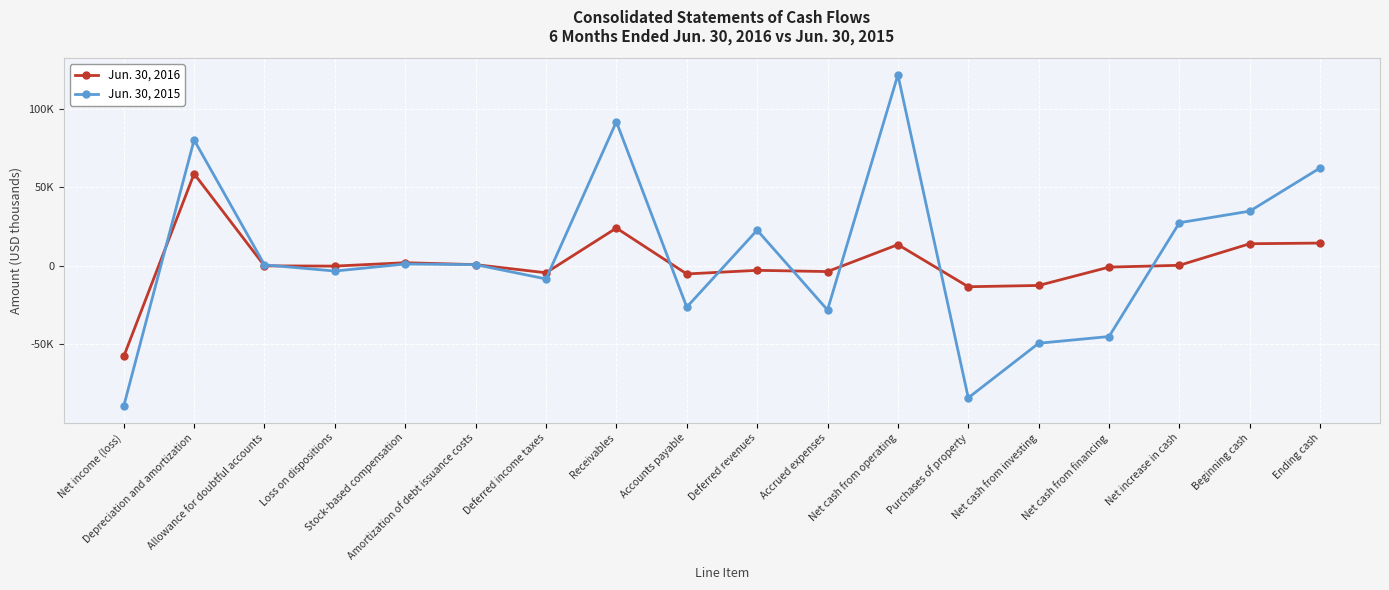

What is the sum of the Jun. 30, 2015 values at Net cash from investing and Loss on dispositions?

-52506